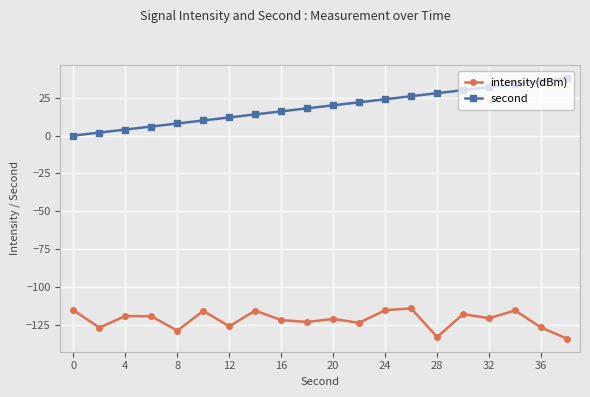

What is the average value of the intensity(dBm) series?

-121.6